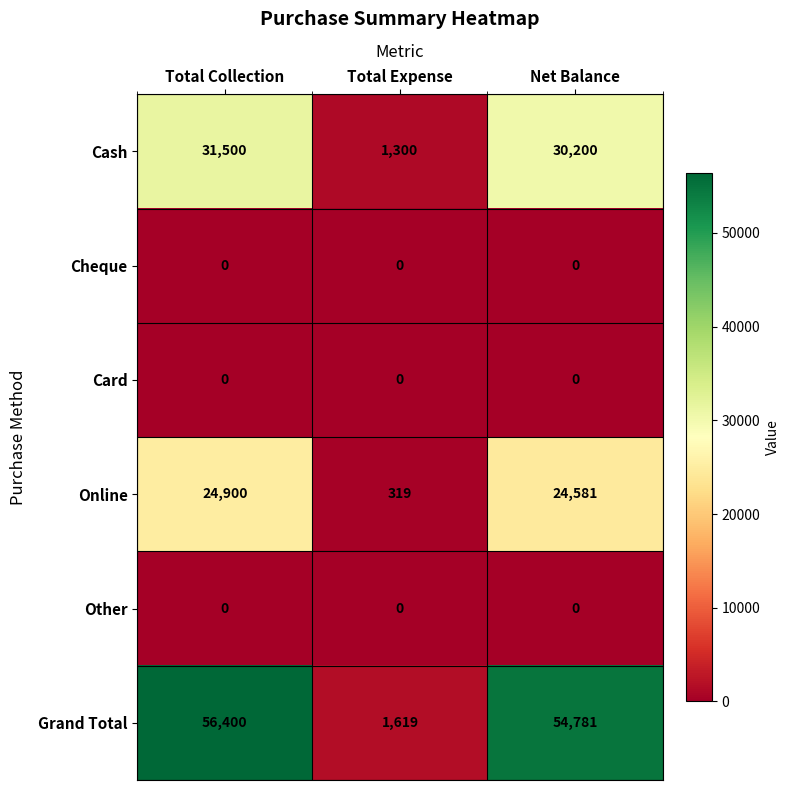

What is the average value of the Grand Total series?

37600